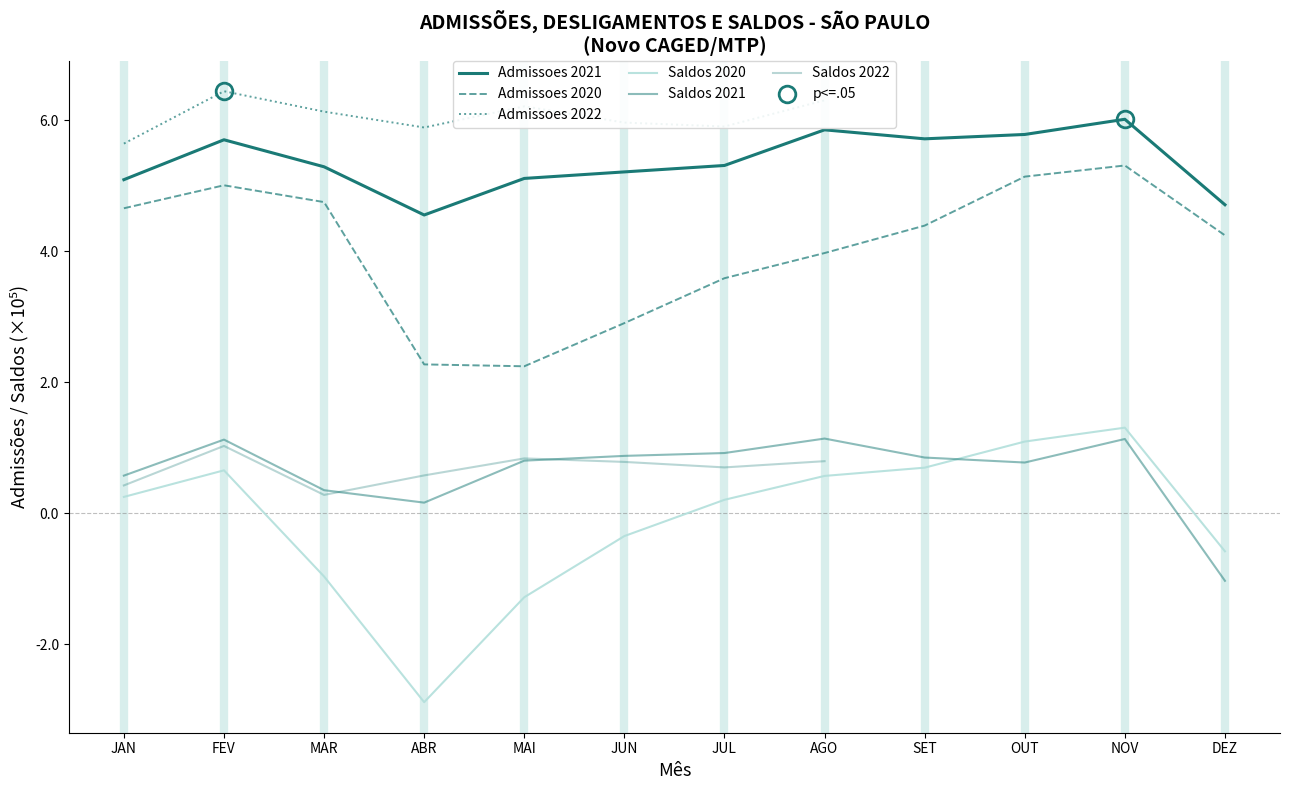

How many data points in Saldos 2020 are above 0?

7